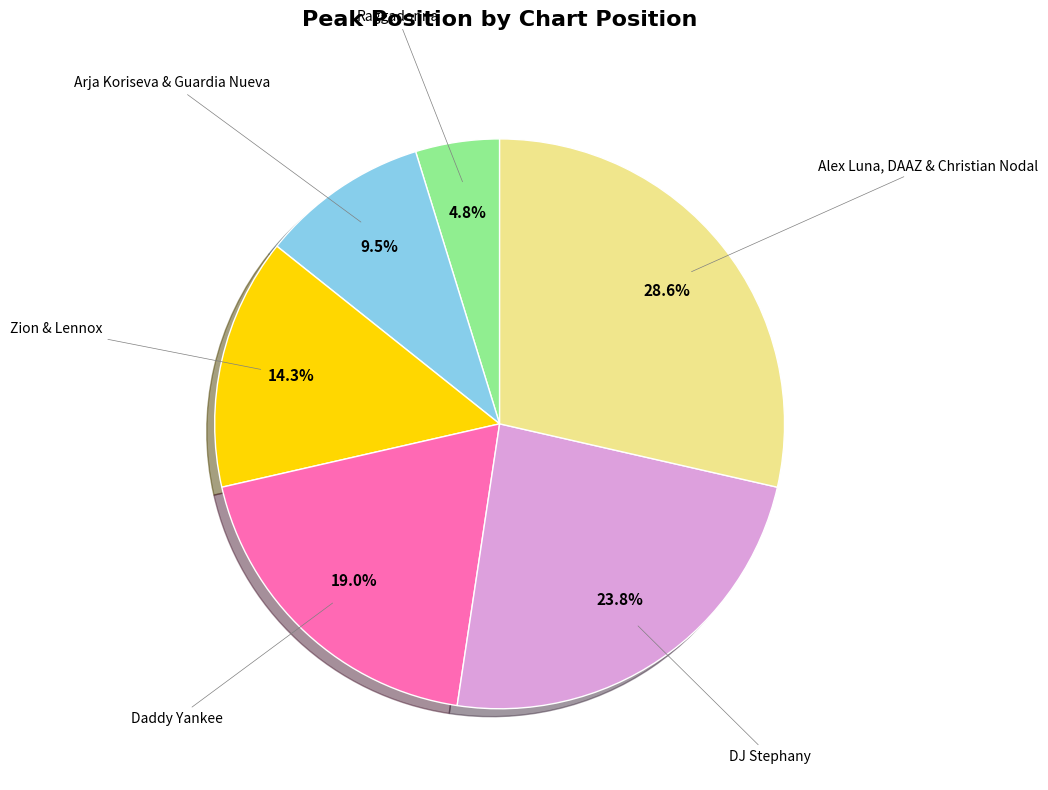

Is the sum of Alex Luna, DAAZ & Christian Nodal and DJ Stephany greater than half?

Yes